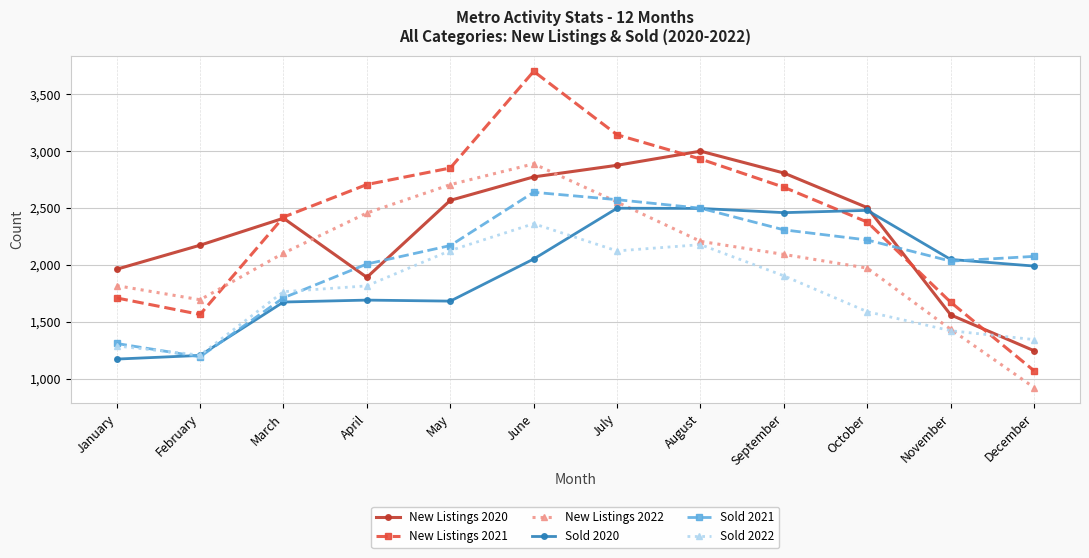

How many interior local valleys does the New Listings 2020 series have?

1